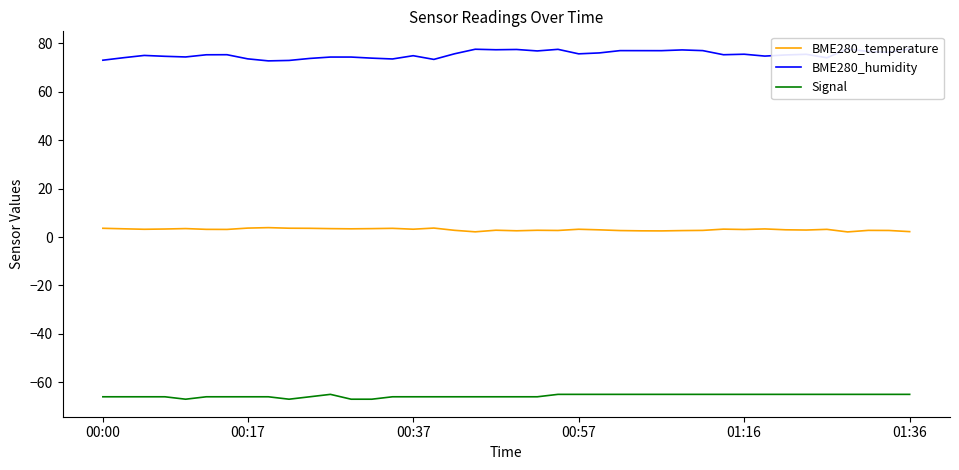

How many Signal values are between -66 and -65?

36